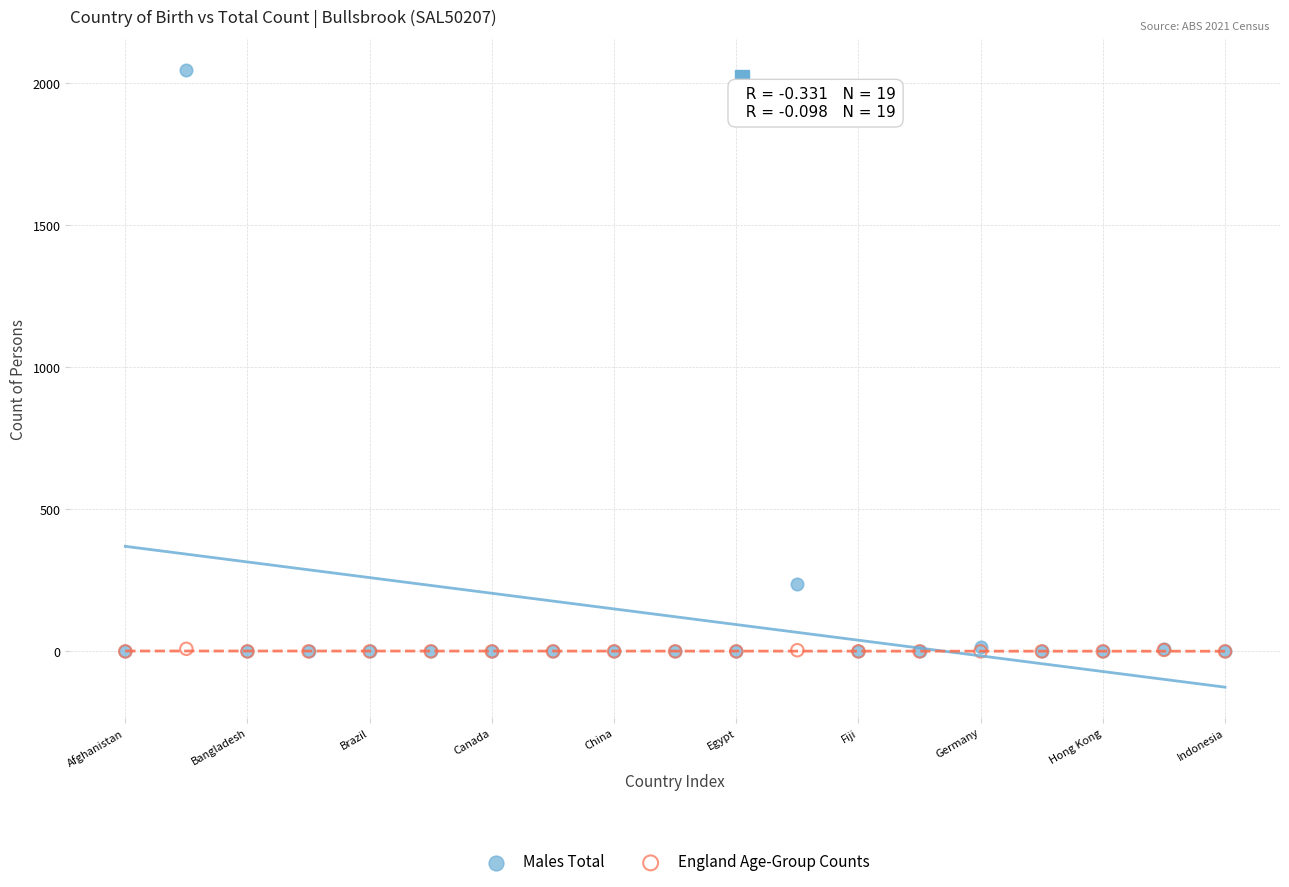

In the Males Total series, what Y value is closest to 1023?

238